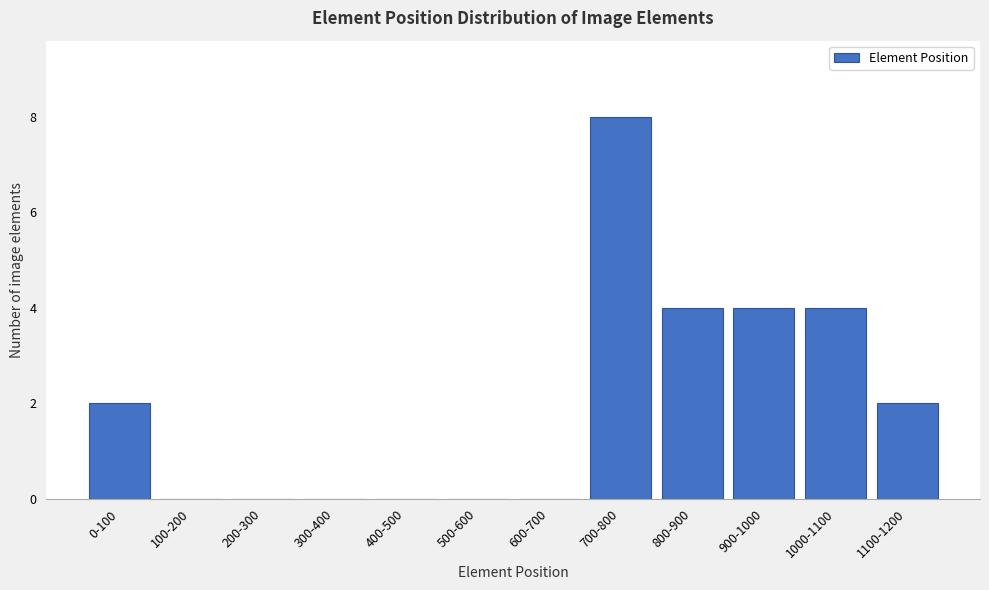

Reading right to left, what are all the values shown in this chart?

1100-1200=2	1000-1100=4	900-1000=4	800-900=4	700-800=8	600-700=0	500-600=0	400-500=0	300-400=0	200-300=0	100-200=0	0-100=2